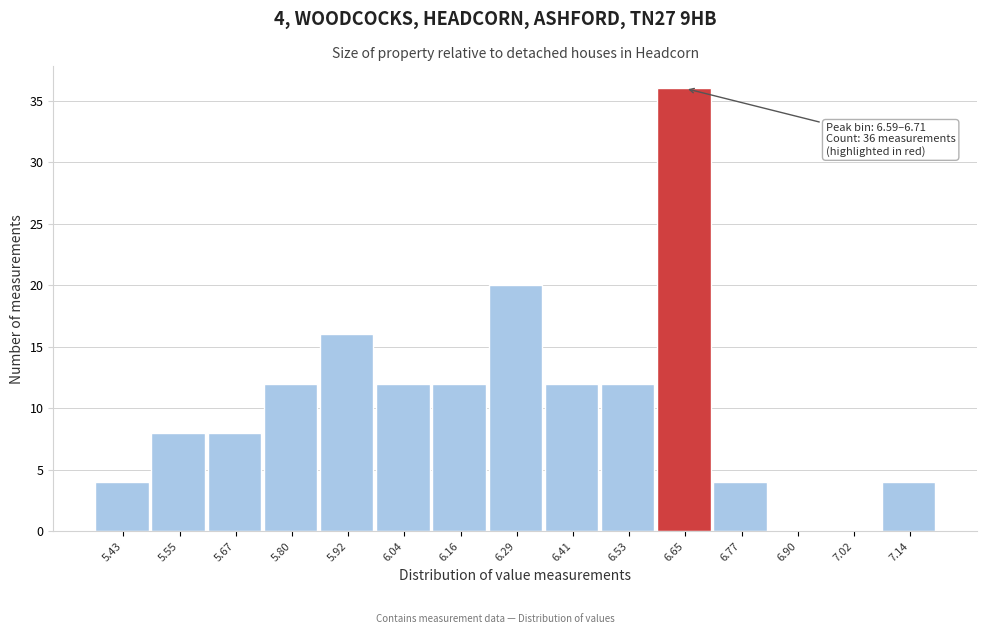

Which range on the x-axis has the tallest bar?

6.590 to 6.712